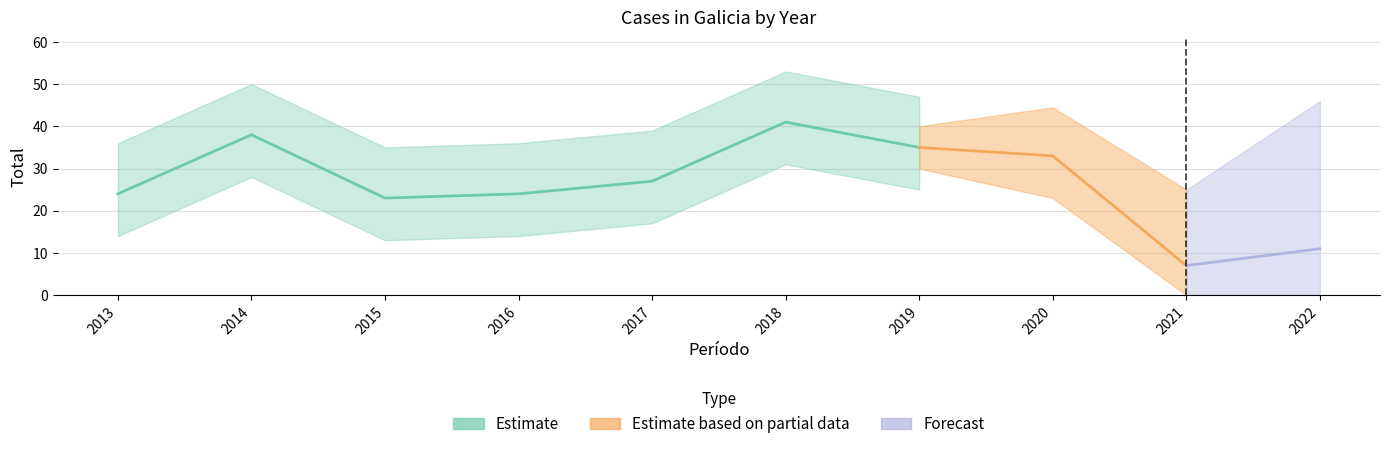

At which category does the data reach its first local valley?

2015